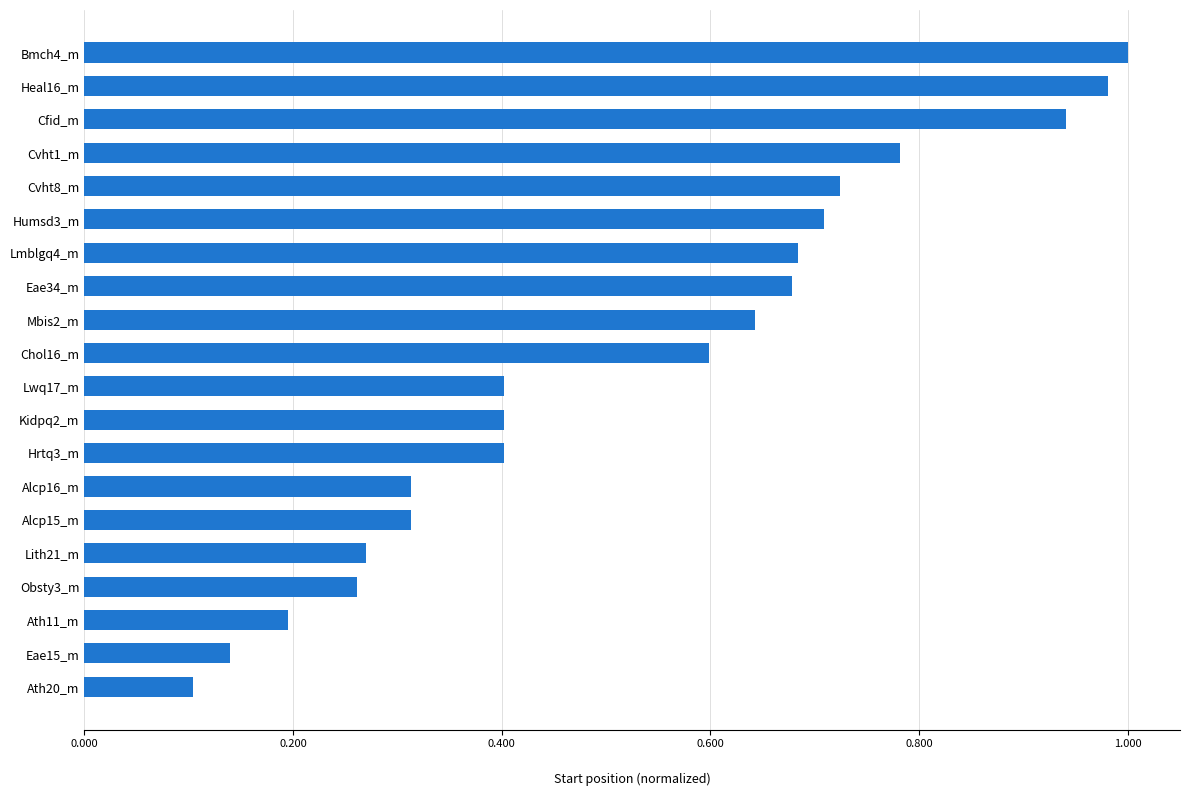

True or false: the data shows 1.6 at Bmch4_m.

False